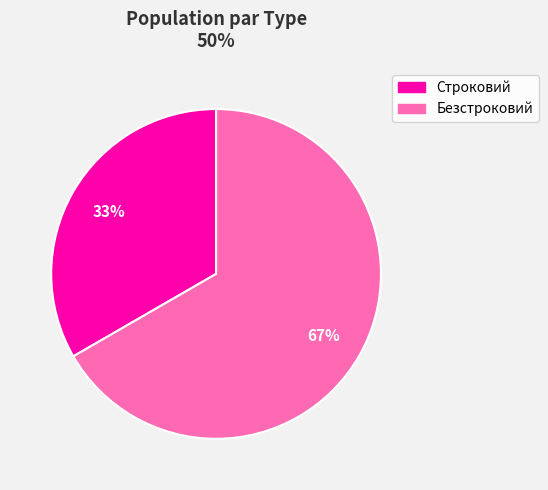

To the nearest percent, what percentage of the pie is Безстроковий?

67%